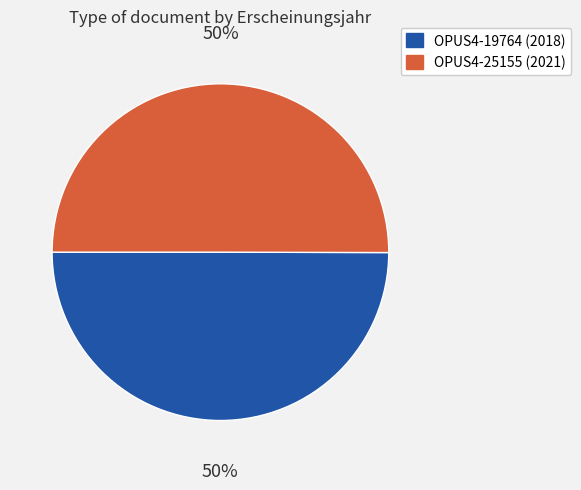

What is the ratio of the value at OPUS4-19764 to the value at OPUS4-25155?

1.0